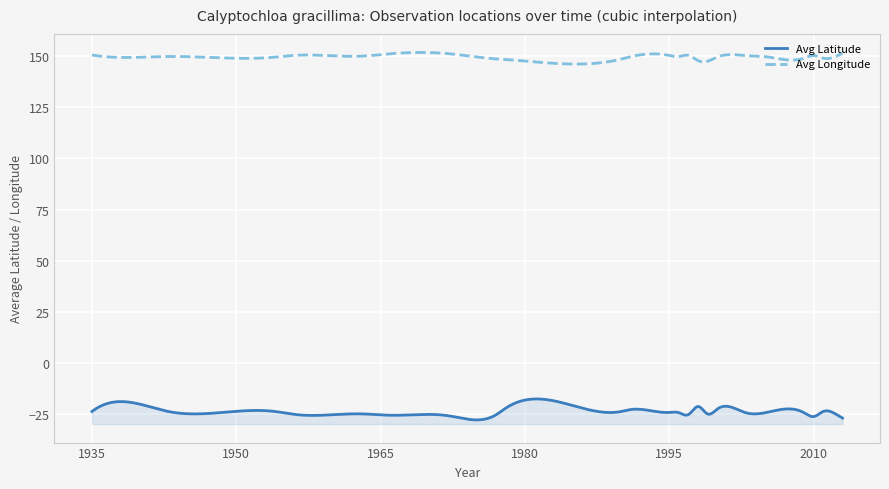

How many lines are shown in the chart?

2